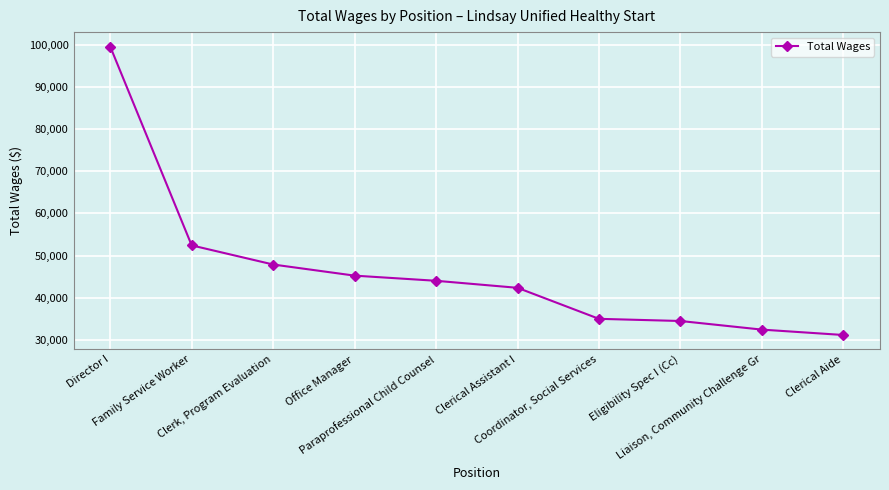

Is it true that the value at Clerical Aide is 31157?

True